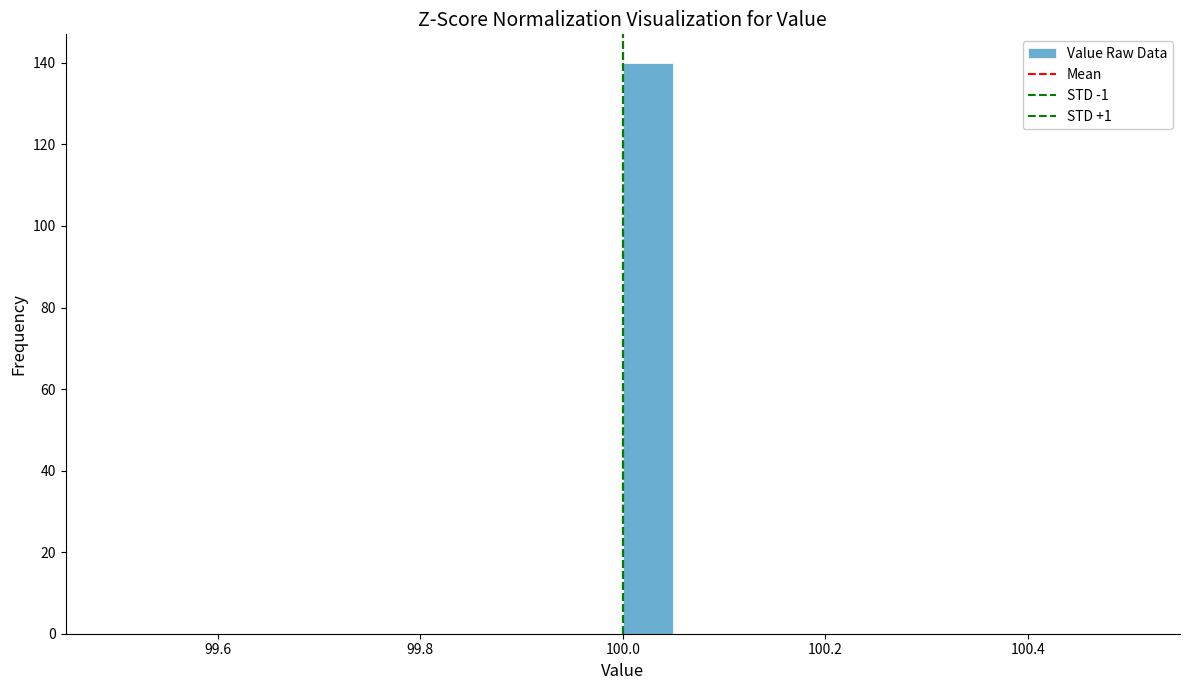

Around what value on the x-axis is the tallest bar? Give the approximate position of its centre, as read against the axis.

100.02